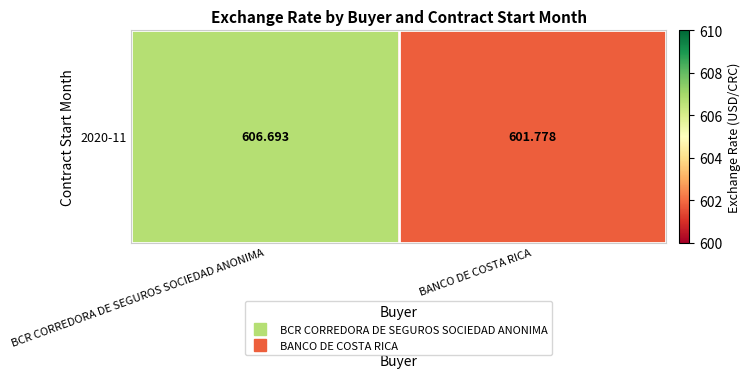

What is the smallest value displayed?

601.8